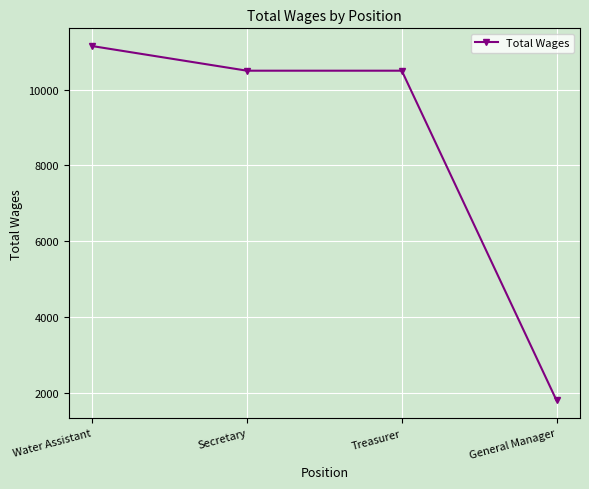

The value at Water Assistant is 2292. True or false?

False